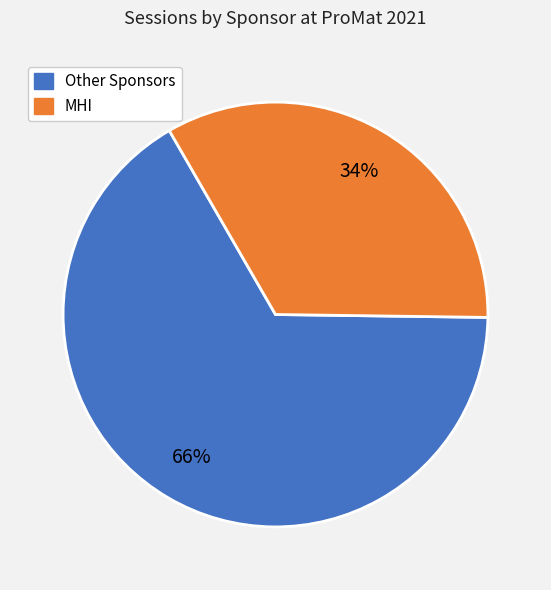

To the nearest percent, what is the average slice percentage?

50%